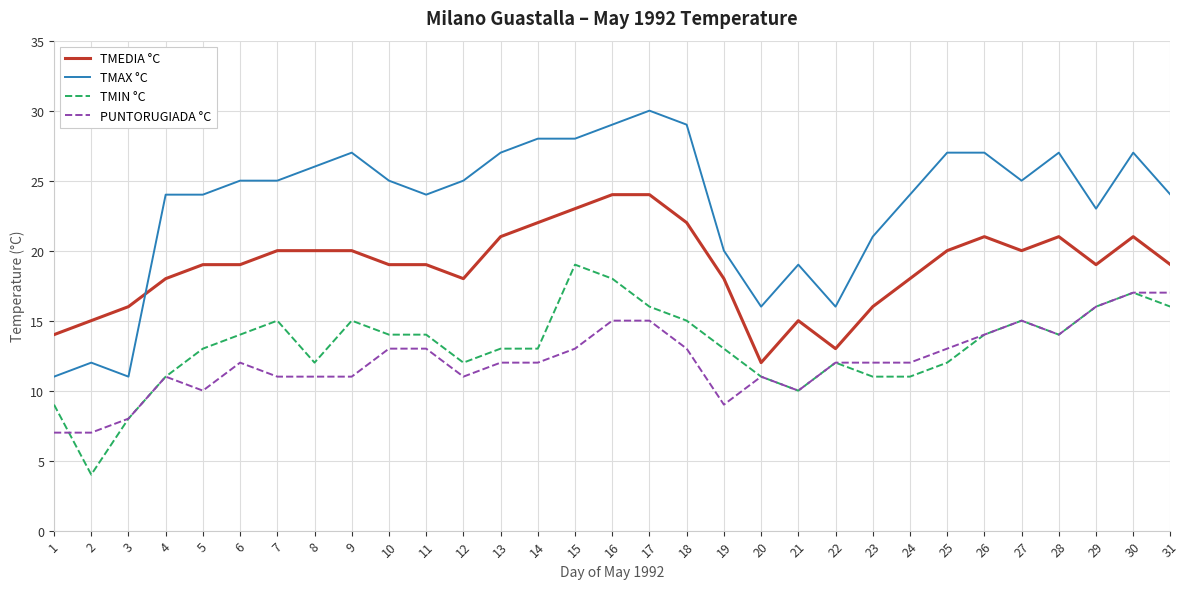

What are all the series names shown in the legend?

TMEDIA °C, TMAX °C, TMIN °C, PUNTORUGIADA °C